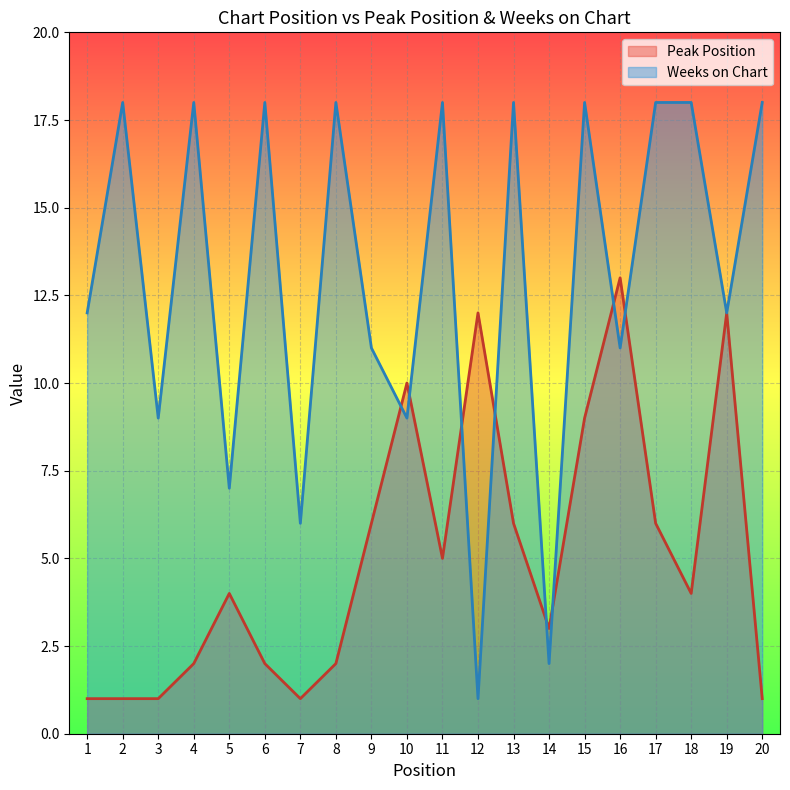

What is the value of the Peak Position point at the 10th from the left?

10